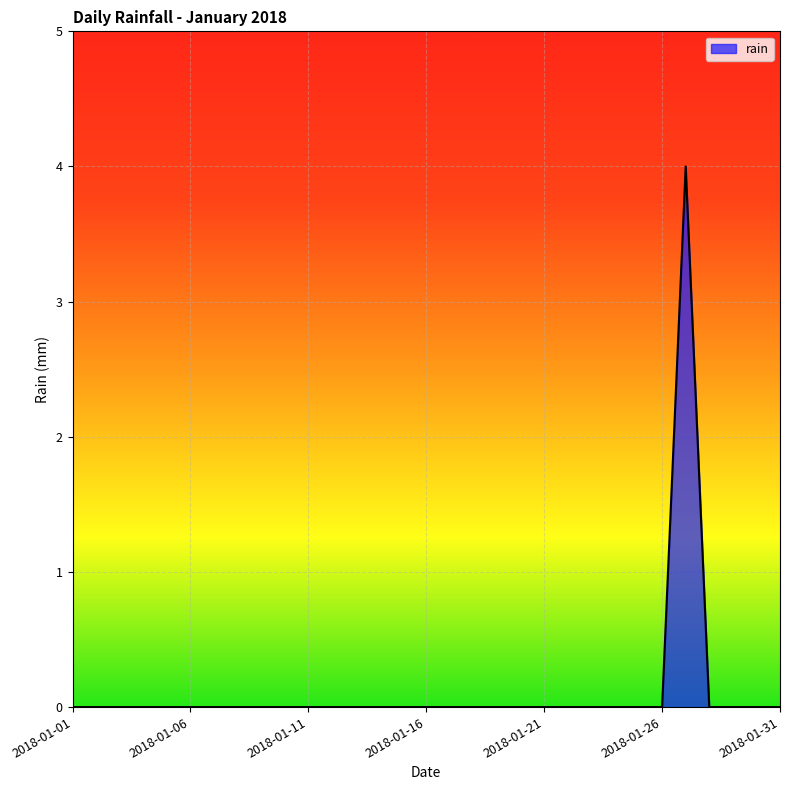

What is the difference between the maximum and minimum values?

4